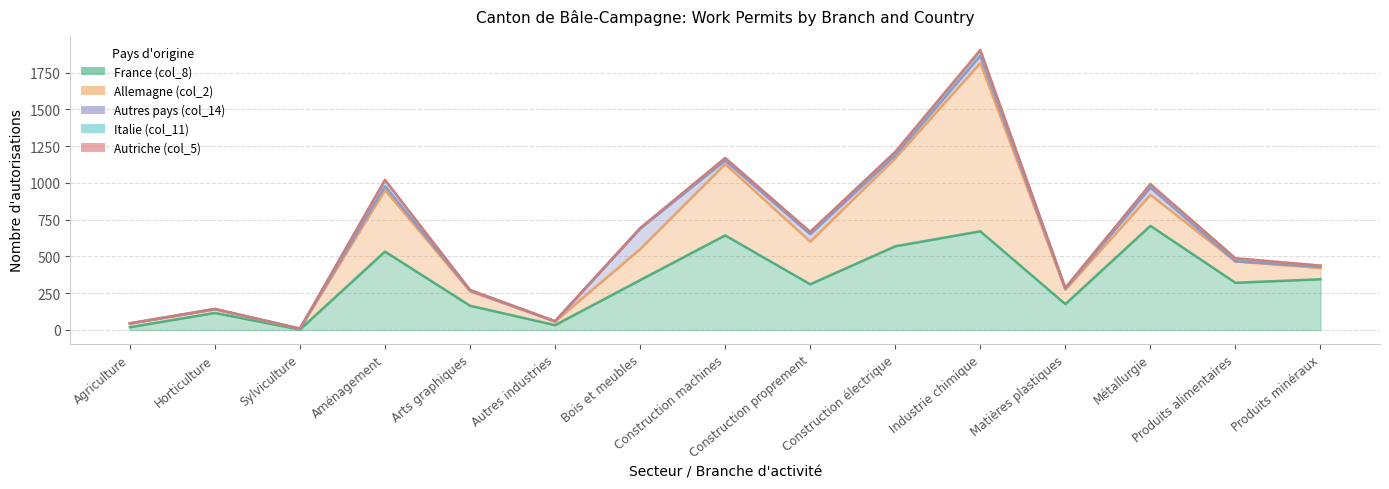

Reading right to left, extract all data points from this chart.

France (col_8): Produits minéraux=345	Produits alimentaires=321	Métallurgie=708	Matières plastiques=176	Industrie chimique=671	Construction électrique=569	Construction proprement=311	Construction machines=643	Bois et meubles=339	Autres industries=33	Arts graphiques=165	Aménagement=533	Sylviculture=3	Horticulture=116	Agriculture=19
Allemagne (col_2): Produits minéraux=77	Produits alimentaires=145	Métallurgie=211	Matières plastiques=98	Industrie chimique=1144	Construction électrique=599	Construction proprement=290	Construction machines=485	Bois et meubles=211	Autres industries=25	Arts graphiques=98	Aménagement=418	Sylviculture=5	Horticulture=24	Agriculture=24
Autres pays (col_14): Produits minéraux=7	Produits alimentaires=1	Métallurgie=49	Matières plastiques=6	Industrie chimique=49	Construction électrique=20	Construction proprement=50	Construction machines=24	Bois et meubles=139	Autres industries=0	Arts graphiques=5	Aménagement=27	Sylviculture=1	Horticulture=2	Agriculture=2
Italie (col_11): Produits minéraux=7	Produits alimentaires=18	Métallurgie=23	Matières plastiques=6	Industrie chimique=33	Construction électrique=21	Construction proprement=15	Construction machines=17	Bois et meubles=2	Autres industries=2	Arts graphiques=4	Aménagement=39	Sylviculture=0	Horticulture=1	Agriculture=0
Autriche (col_5): Produits minéraux=2	Produits alimentaires=3	Métallurgie=0	Matières plastiques=0	Industrie chimique=7	Construction électrique=2	Construction proprement=1	Construction machines=0	Bois et meubles=1	Autres industries=0	Arts graphiques=0	Aménagement=4	Sylviculture=0	Horticulture=0	Agriculture=0